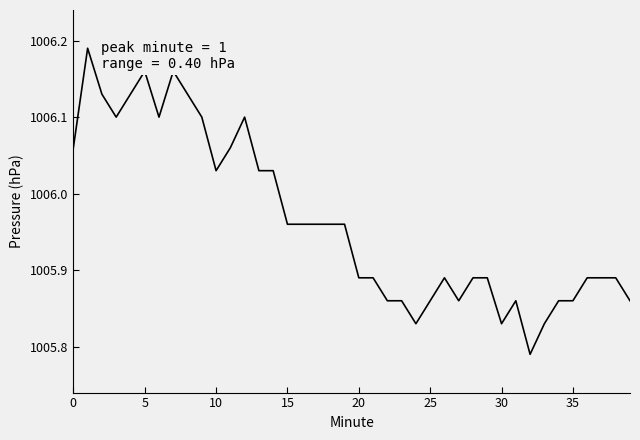

What is the difference between the maximum and minimum values?

0.4